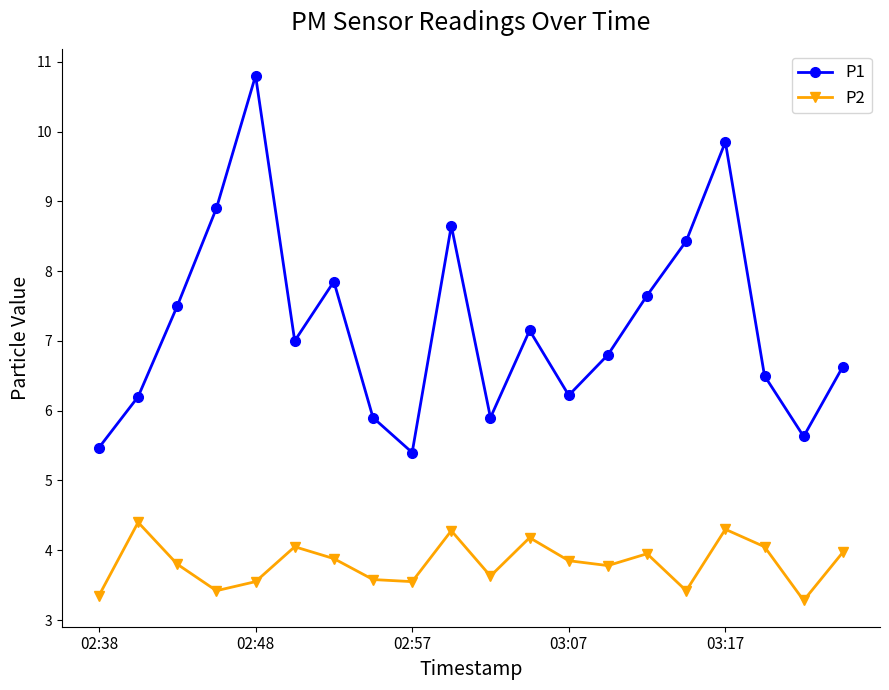

What is the value of the P2 point at the 10th from the left?

4.3